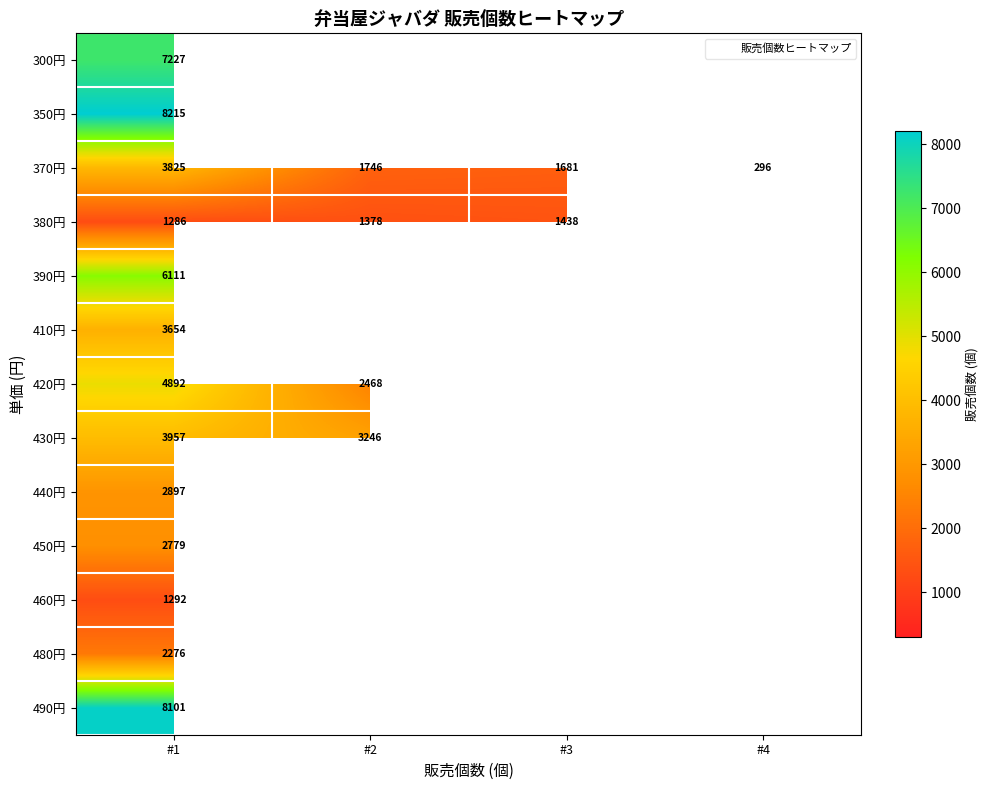

Is the value of 450円 at #2 greater than the value of 350円 at #1?

No